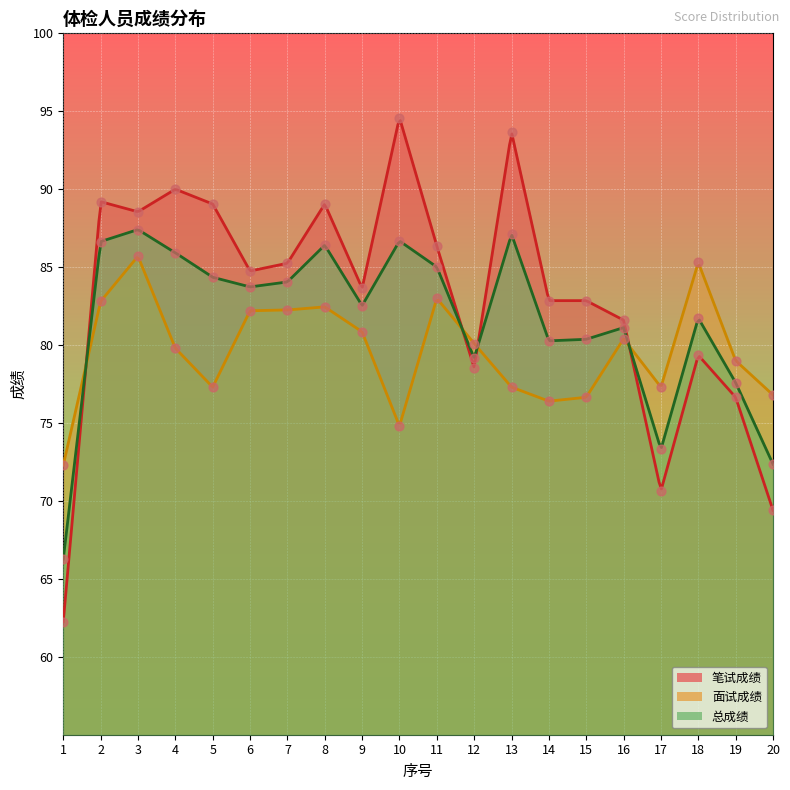

What are all the series names shown in the legend?

笔试成绩, 面试成绩, 总成绩